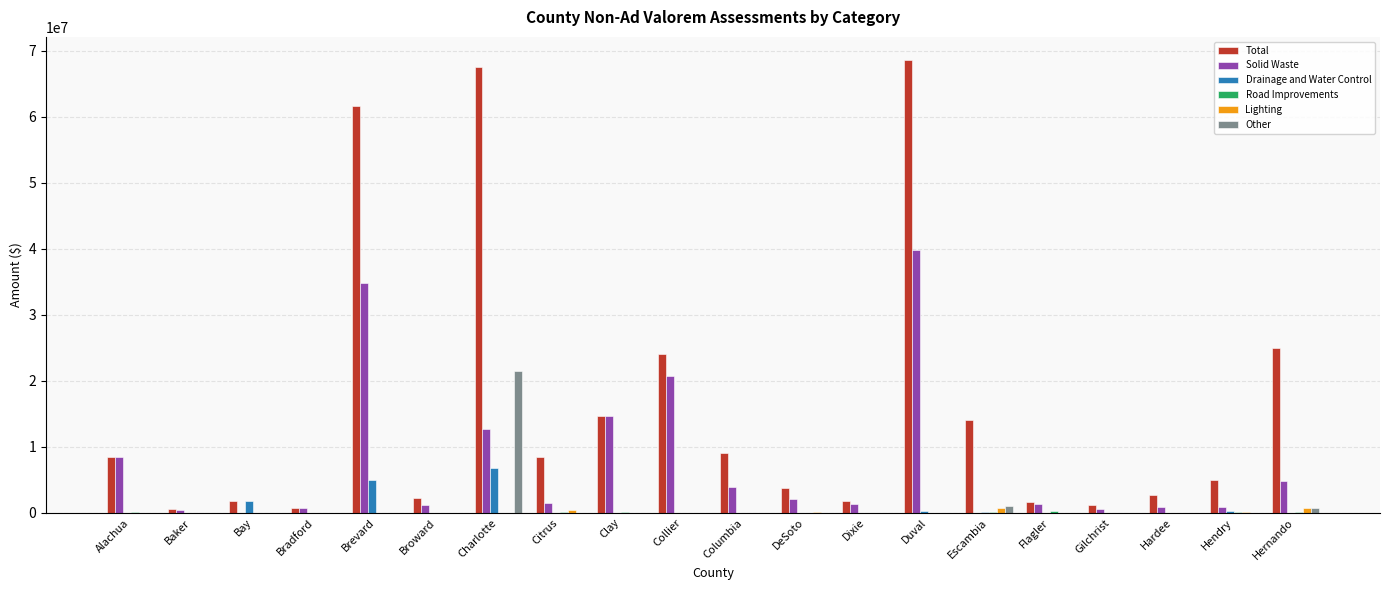

What is the highest value of the Drainage and Water Control series?

6730400